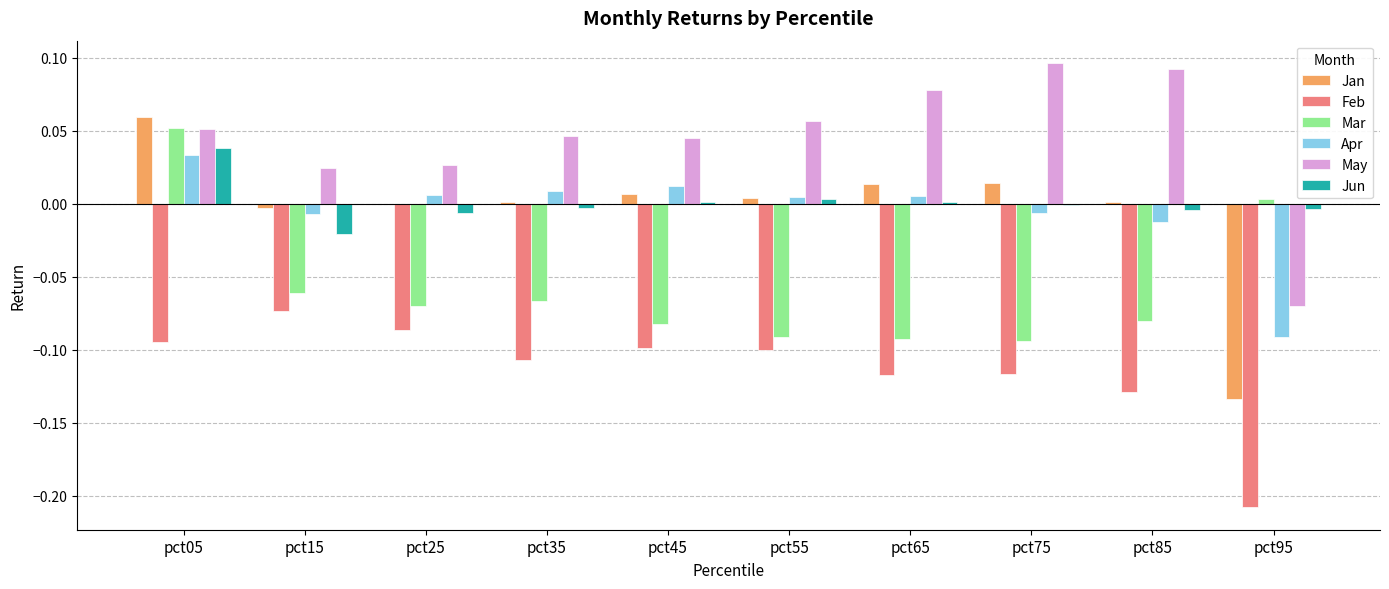

What is the sum of all May values?

0.4